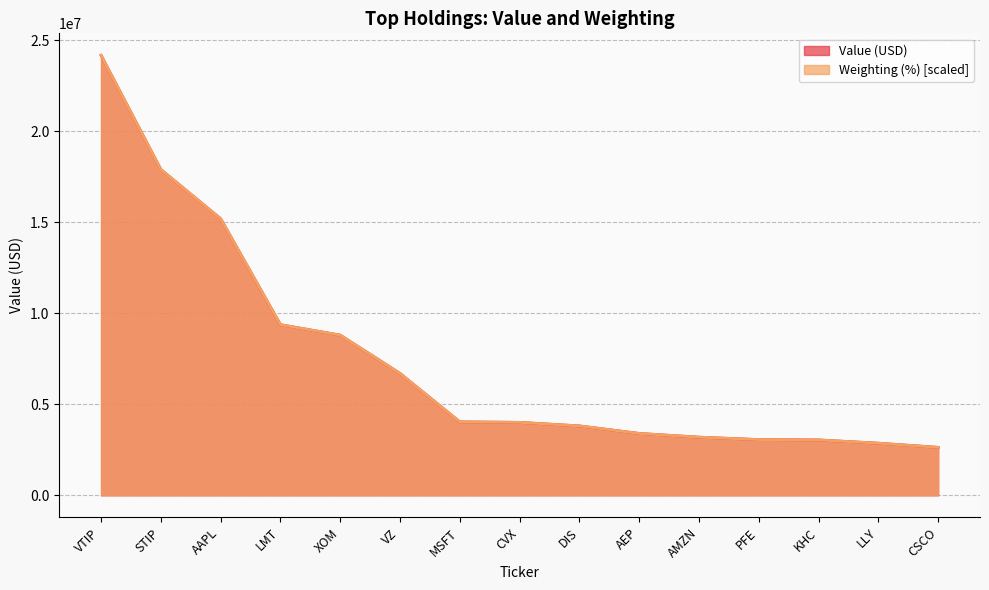

How many lines are shown in the chart?

2